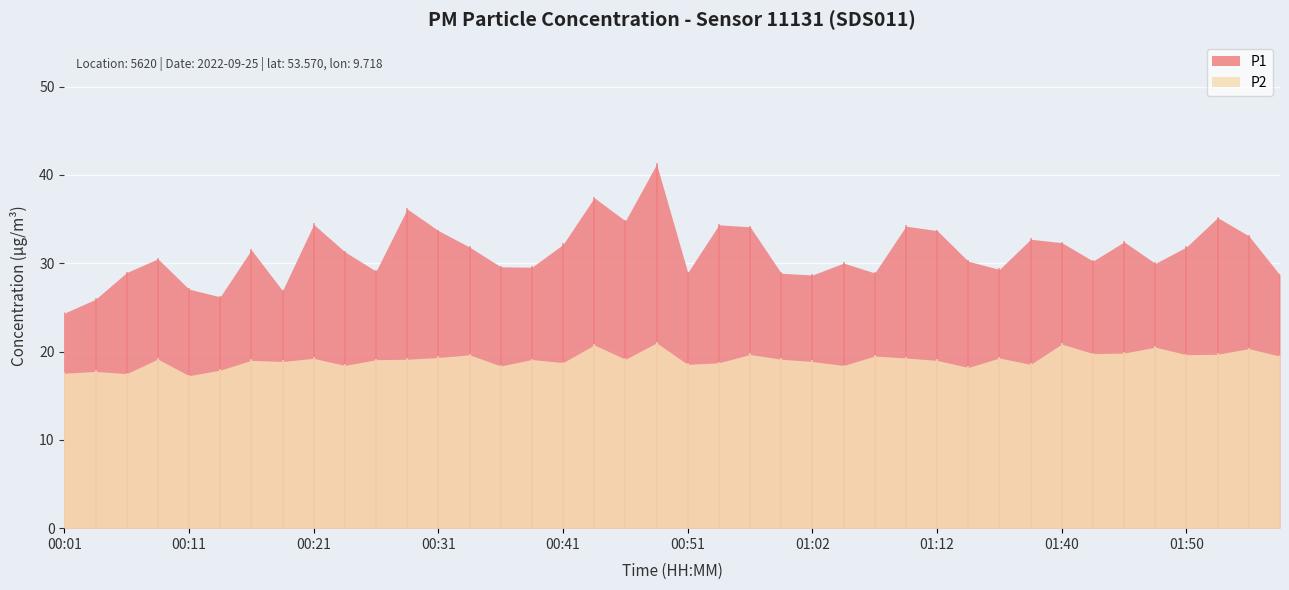

What is the greatest value displayed?

41.2